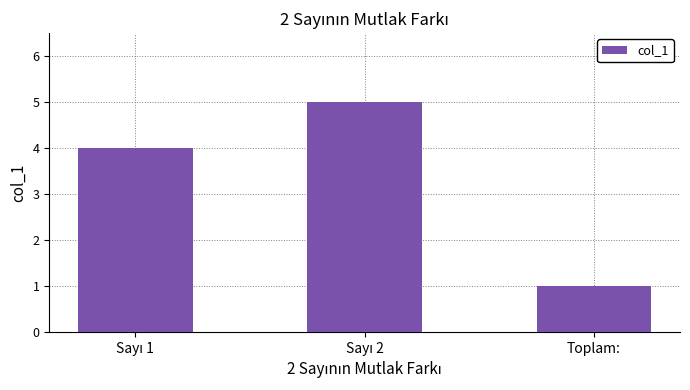

What is the approximate value at Toplam:?

1